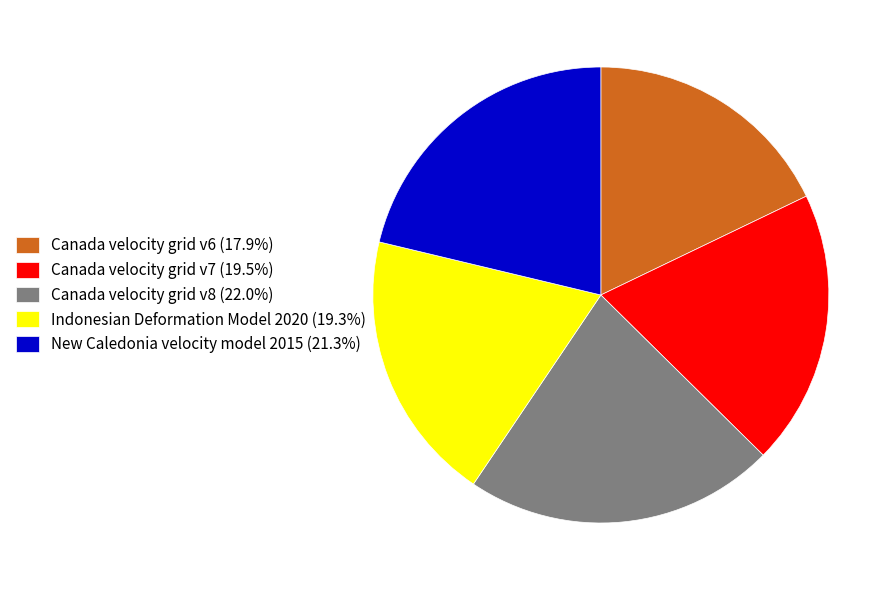

Between Canada velocity grid v7 and Canada velocity grid v8, which is larger?

Canada velocity grid v8